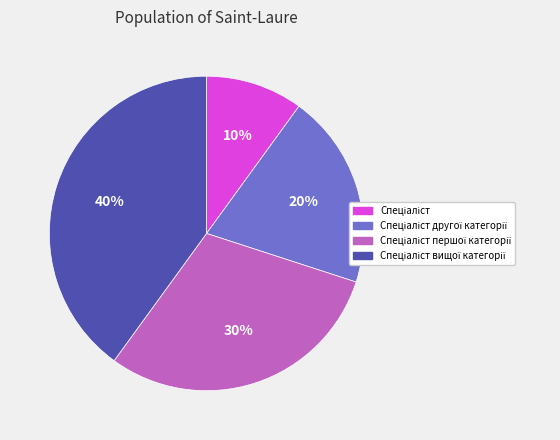

To the nearest percent, what is the difference between the largest and smallest slice percentages?

30%